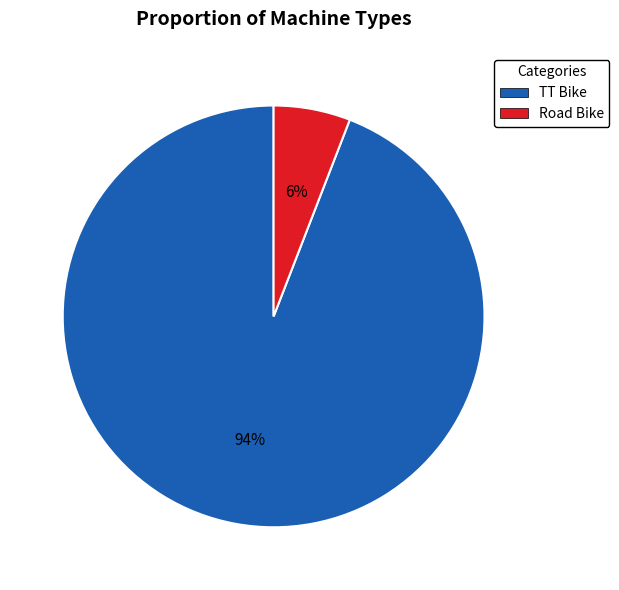

To the nearest percent, what is the difference between the largest and smallest slice percentages?

88%